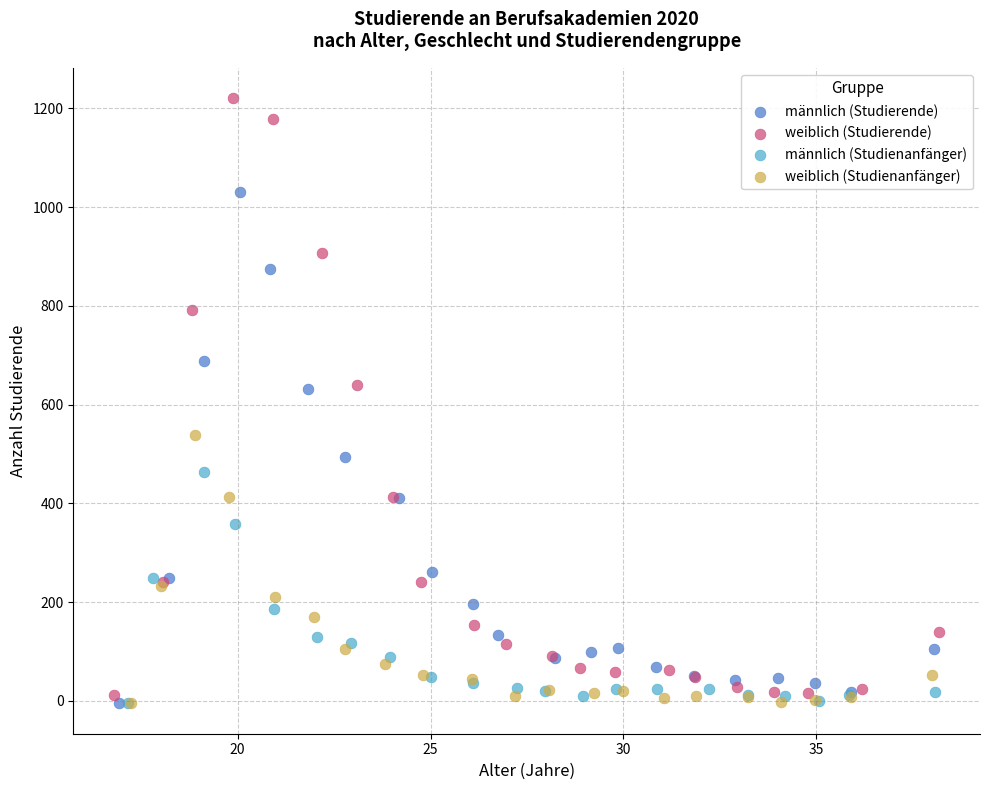

Which series contains the highest Y value?

weiblich (Studierende)